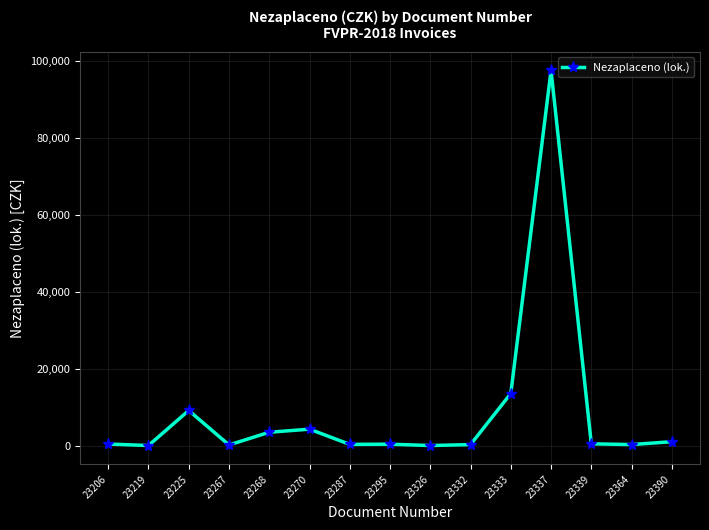

What is the minimum value shown in the chart?

150